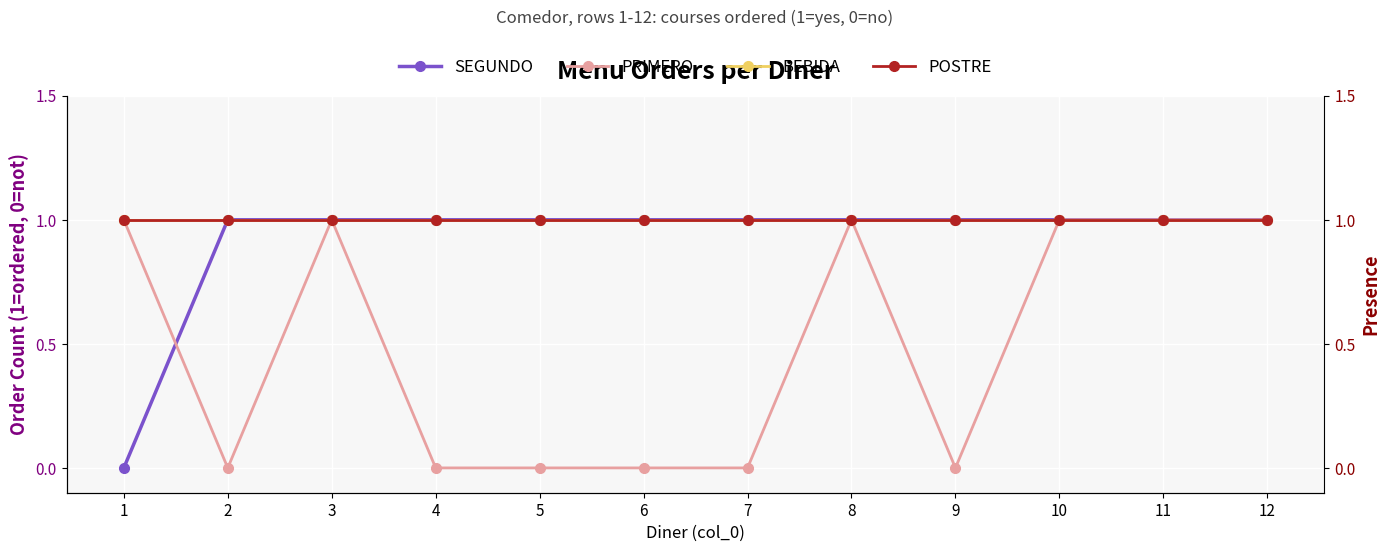

The PRIMERO series shows 0 at 2. True or false?

True